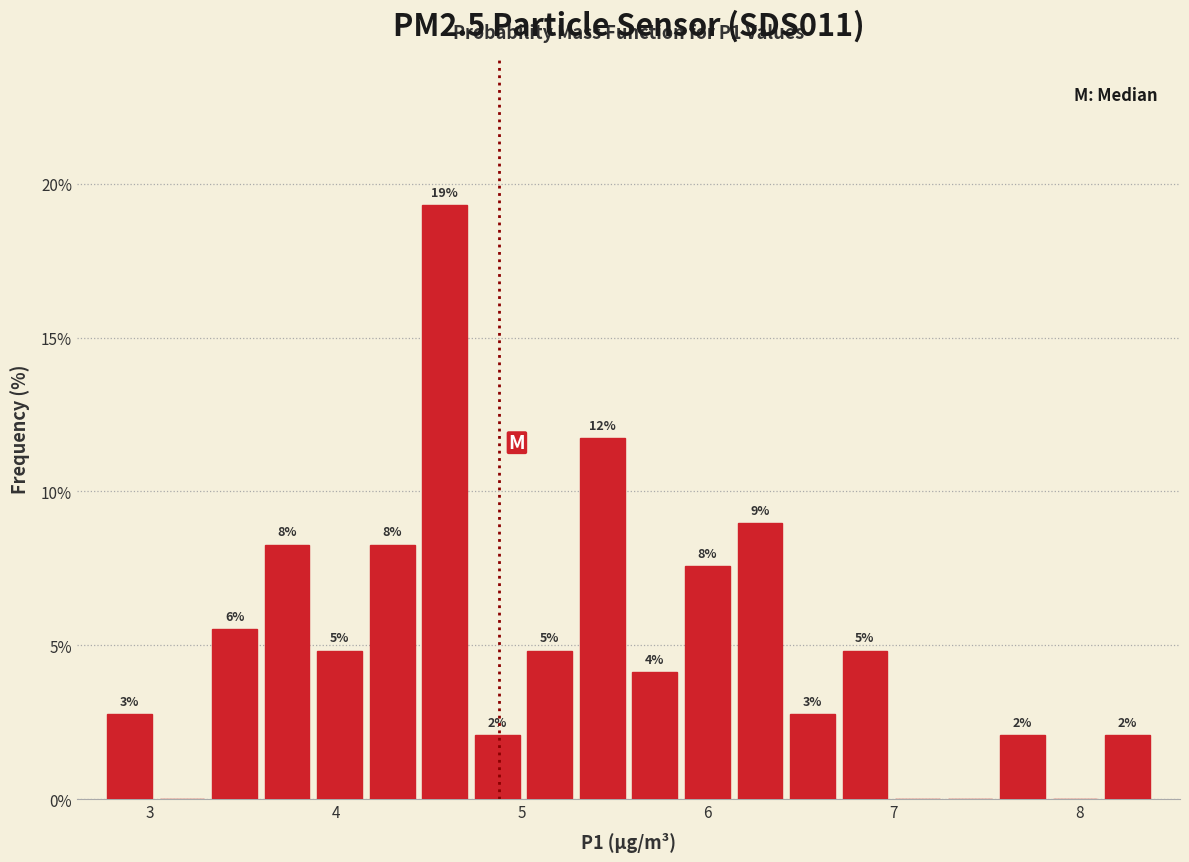

Read against the x-axis, roughly where is the centre of the tallest bar?

4.6